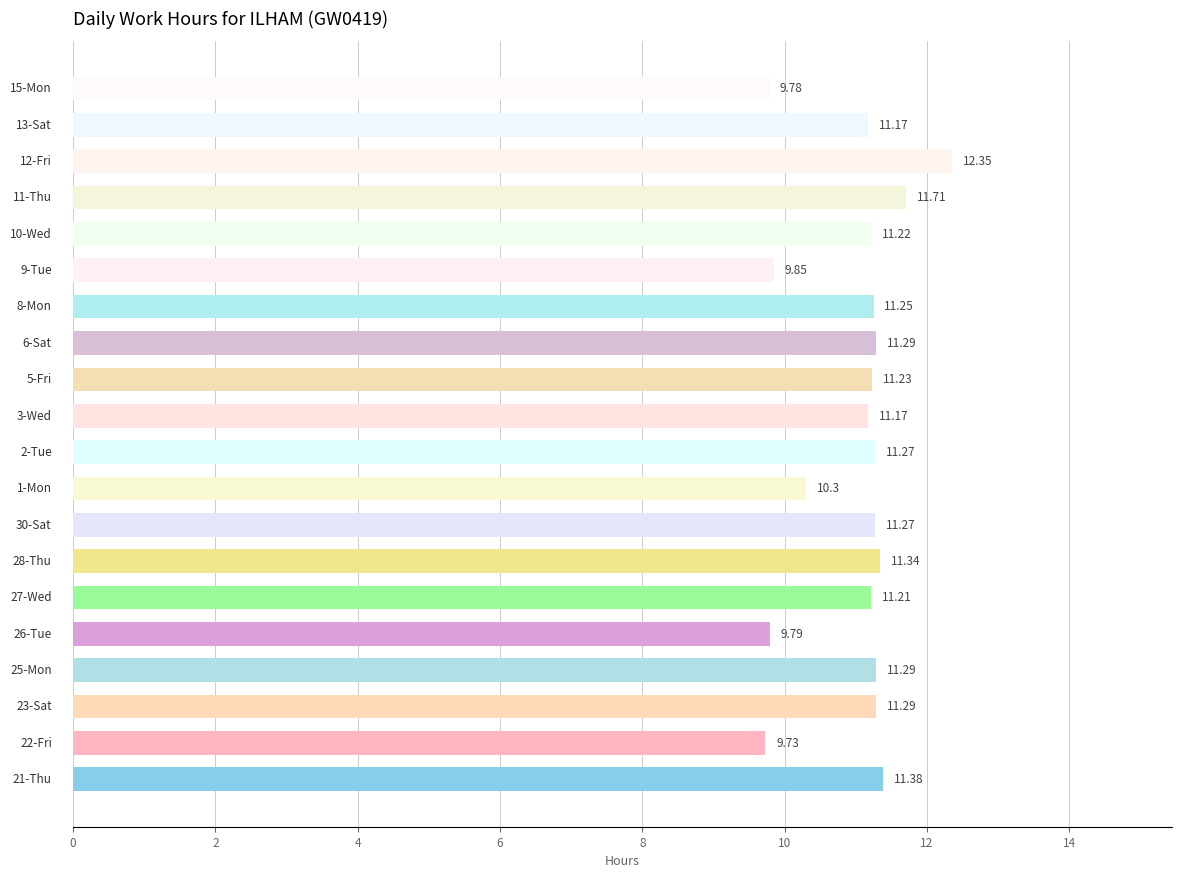

Are the bars horizontal?

Yes